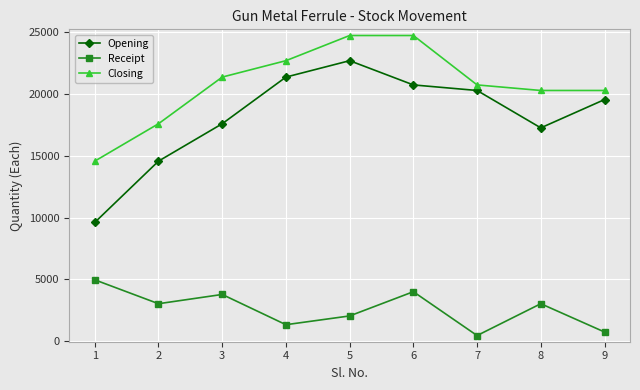

Where is the first local minimum for Opening?

8